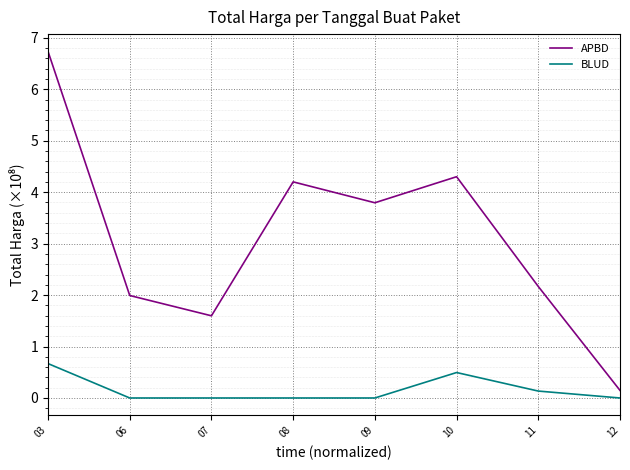

Where does the APBD series first go above 3?

03